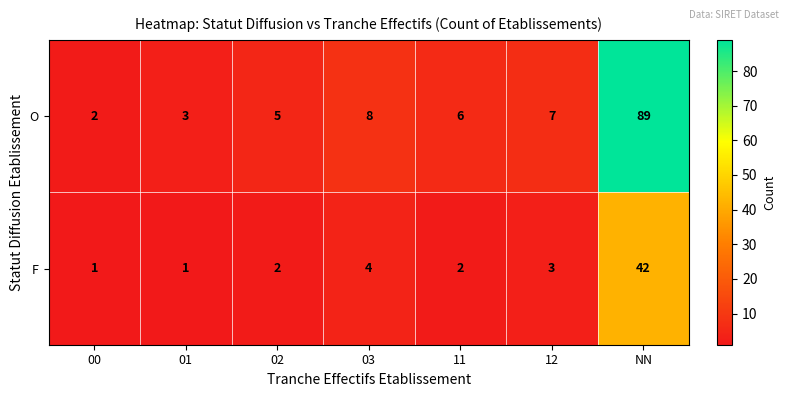

Rank the series by their average value, from lowest to highest.

F, O